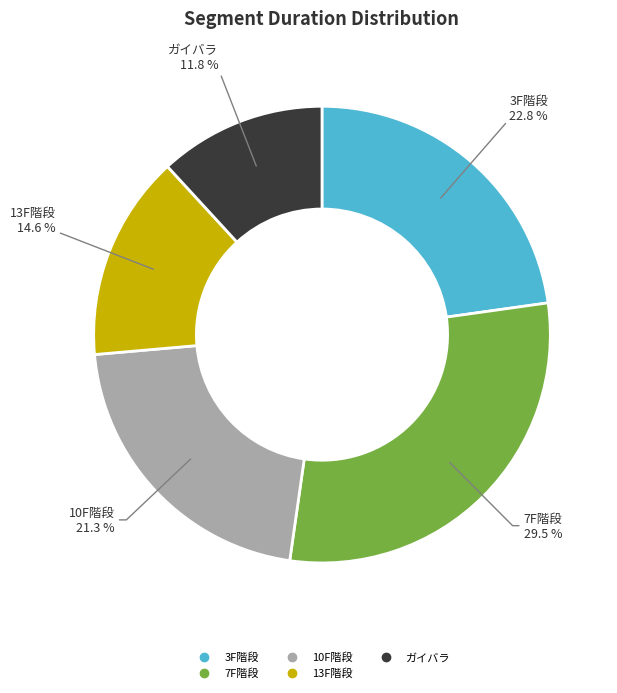

How many segments does this pie chart have?

5